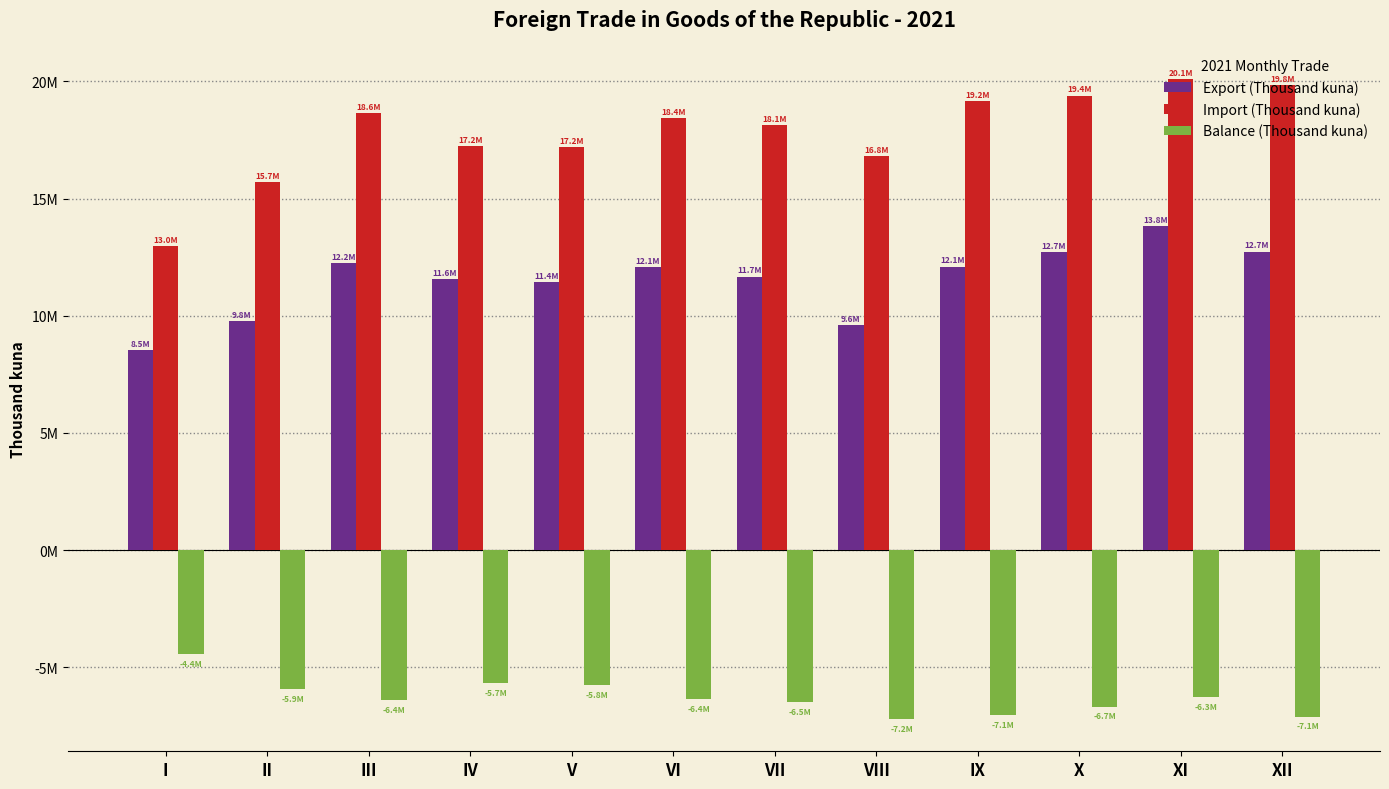

Rank the series by their maximum value, from lowest to highest.

Balance (Thousand kuna), Export (Thousand kuna), Import (Thousand kuna)